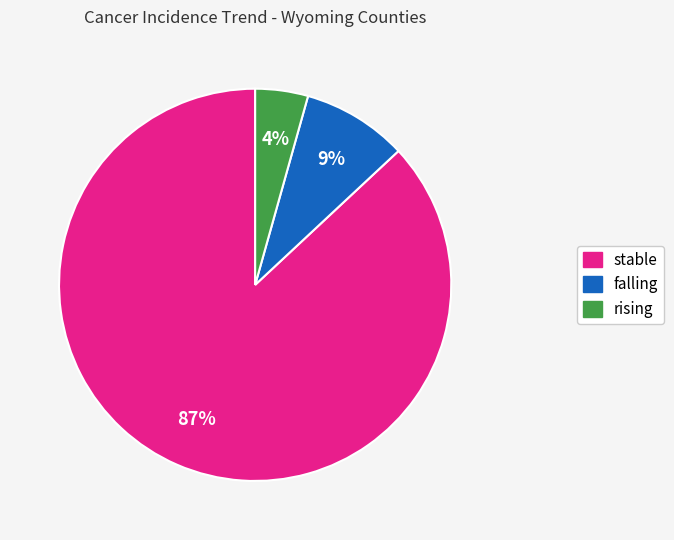

To the nearest percent, what is the difference between the stable and falling slice percentages?

78%